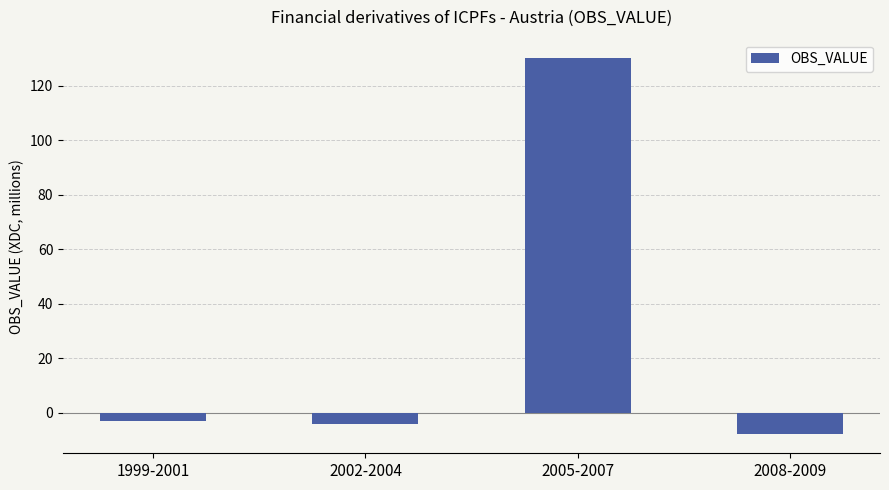

Between 2005-2007 and 1999-2001, which is larger?

2005-2007